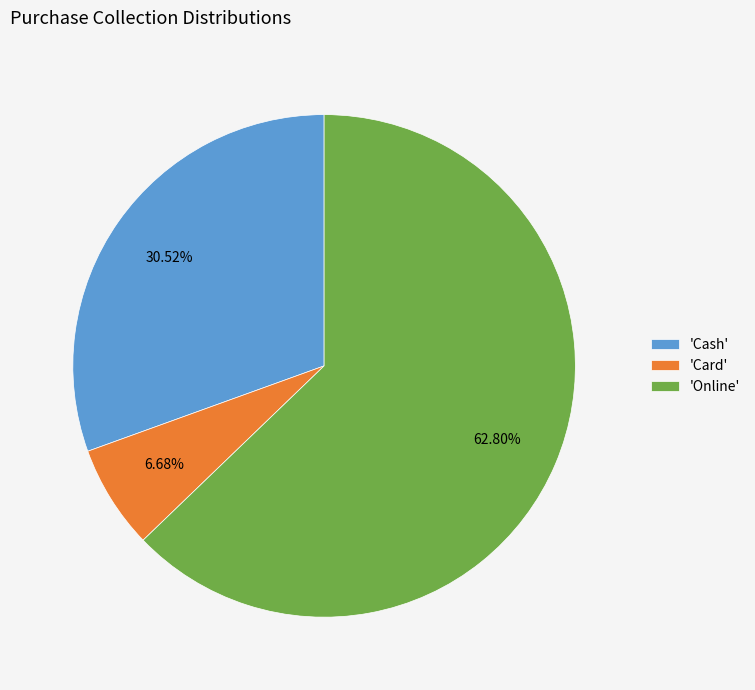

Which slice is the largest?

'Online'